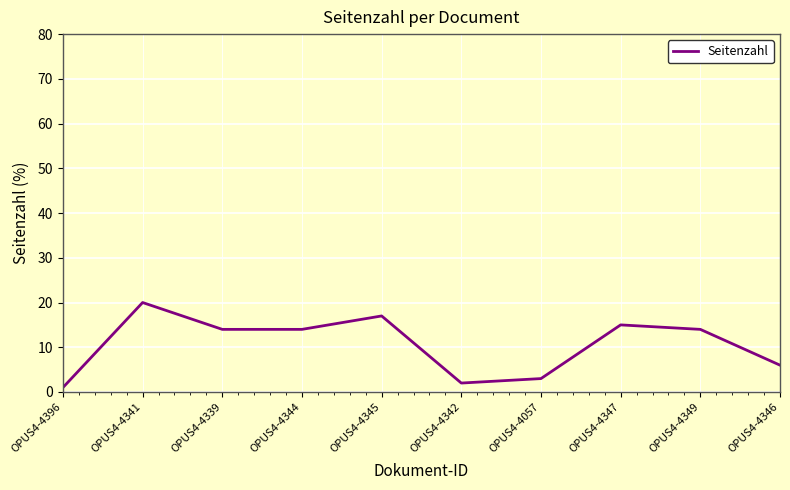

What position from the right is OPUS4-4342?

5